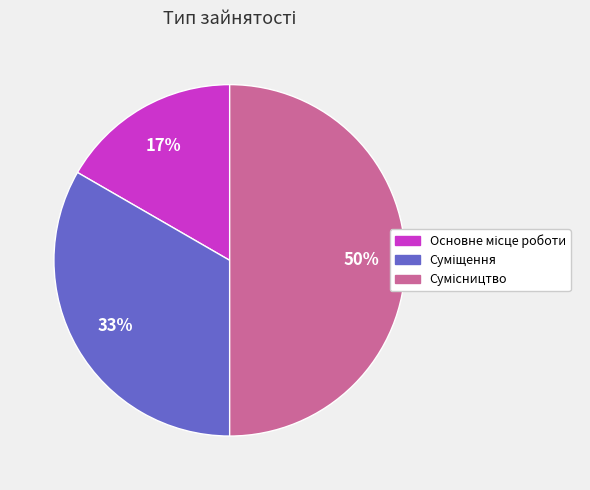

To the nearest percent, what is the difference between the largest and smallest slice percentages?

33%